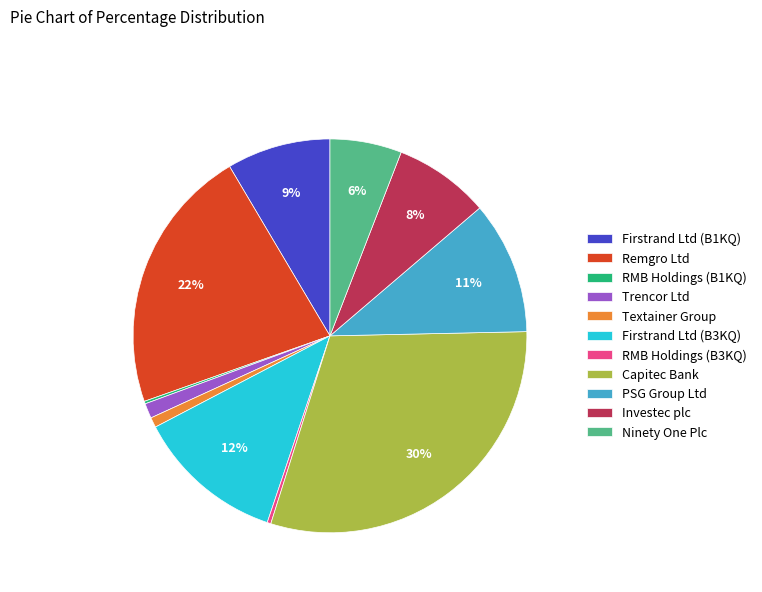

Do Trencor Ltd and Ninety One Plc together represent more than half of the pie?

No